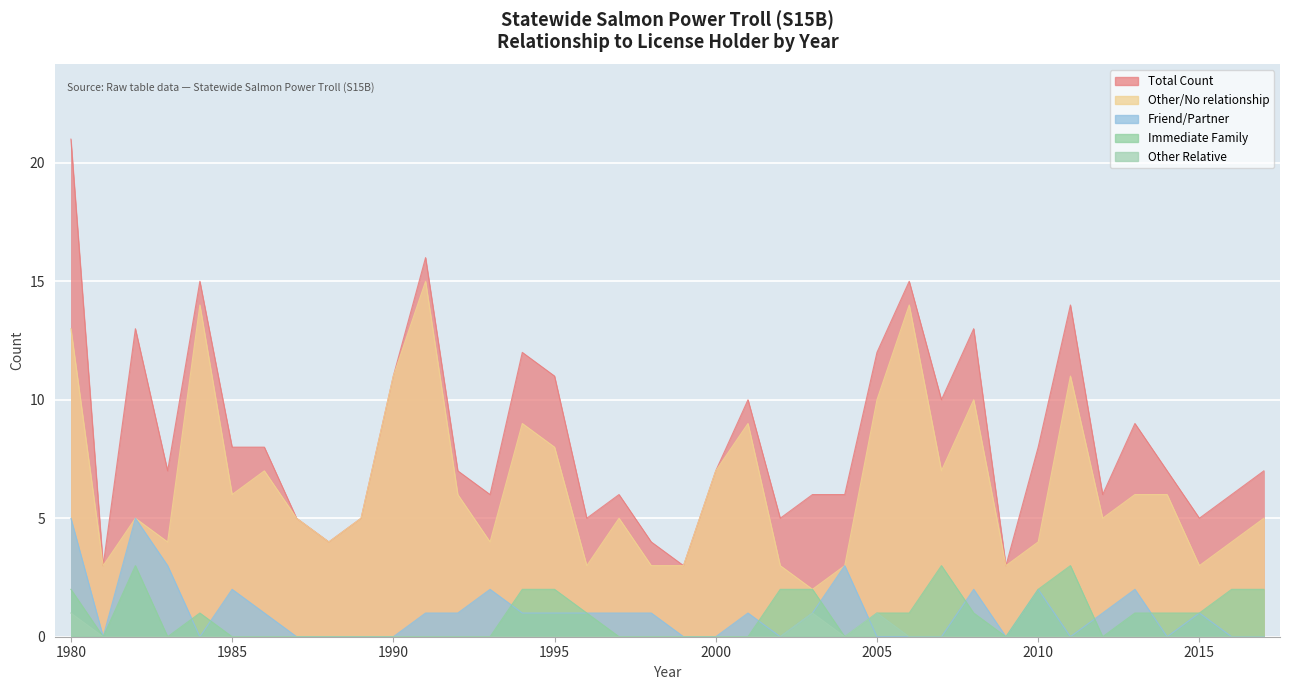

Where is the first local minimum for Other Relative?

2004